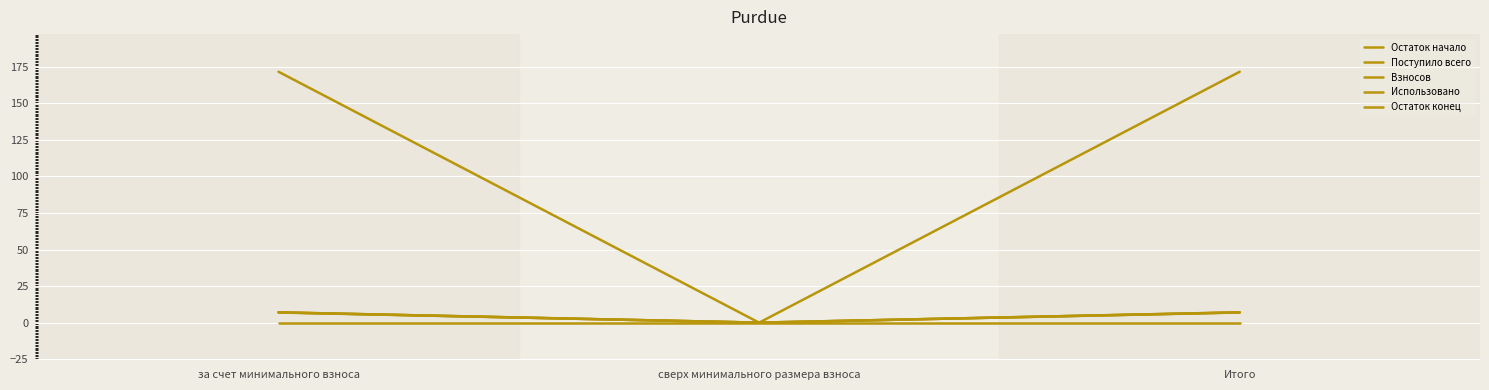

At за счет минимального взноса, list the series in order from smallest to largest.

Использовано, Остаток конец, Поступило всего, Взносов, Остаток начало